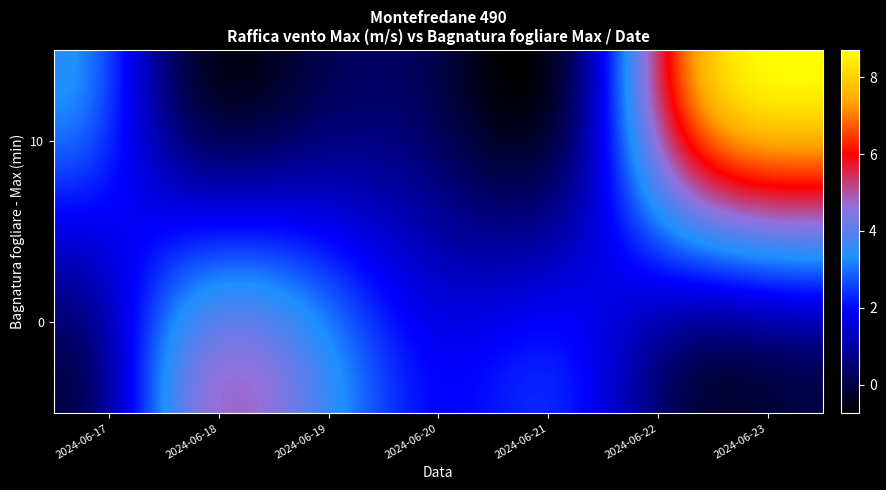

Count the number of data series in this chart.

2